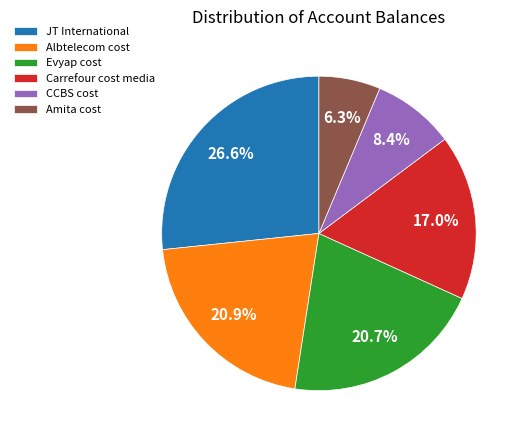

How many segments does this pie chart have?

6